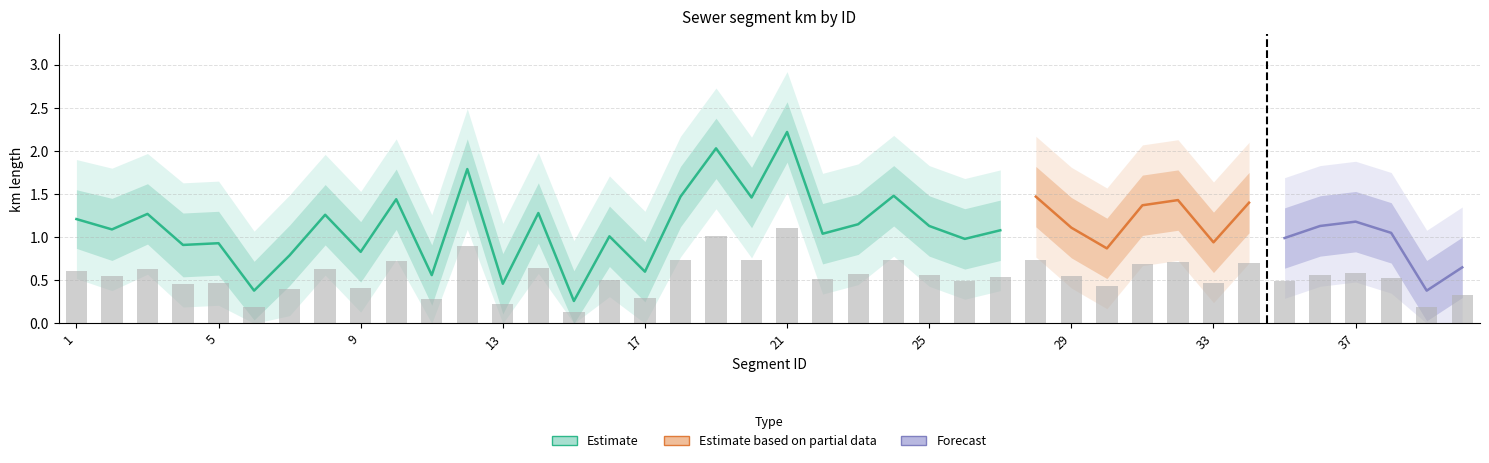

Which has a higher value, 19 or 24?

19